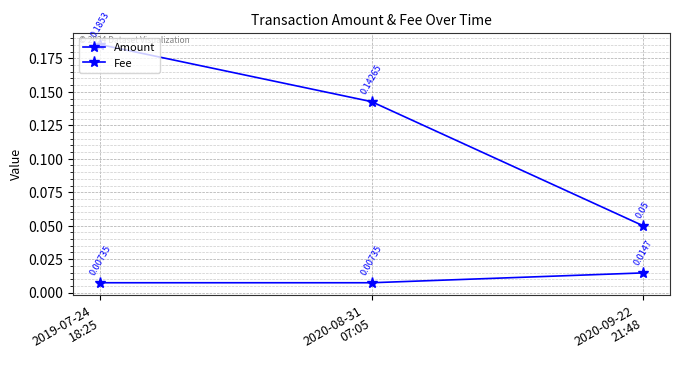

Which series has the widest spread of values?

Amount